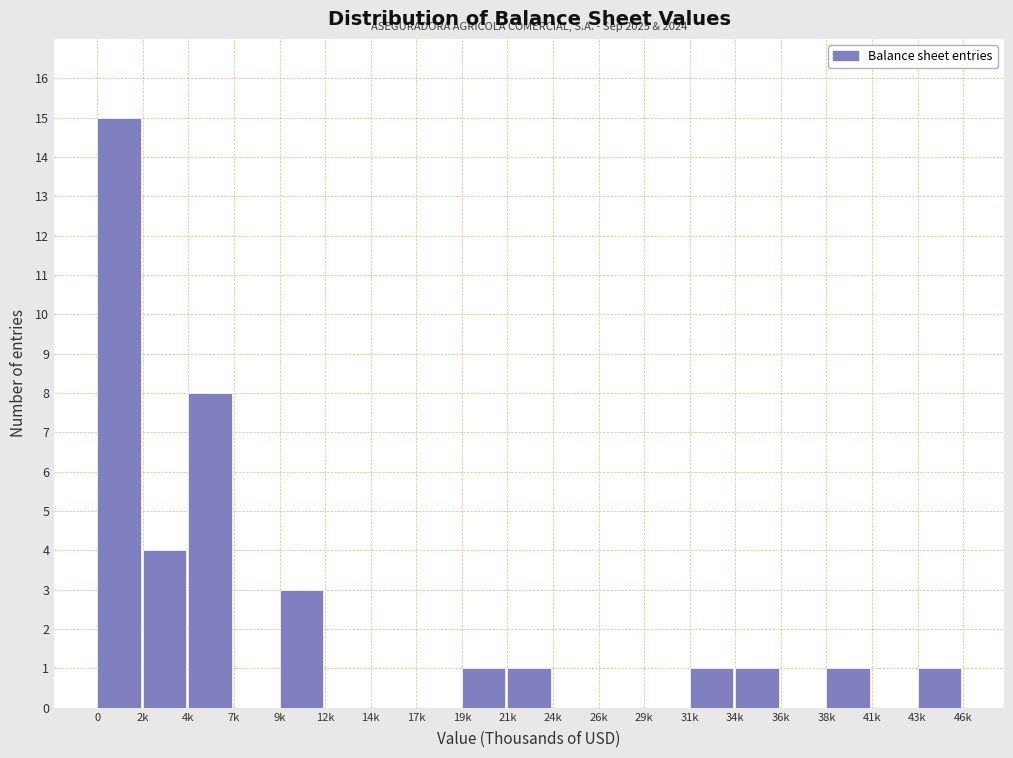

Where is the data nearest to the value 7?

4k